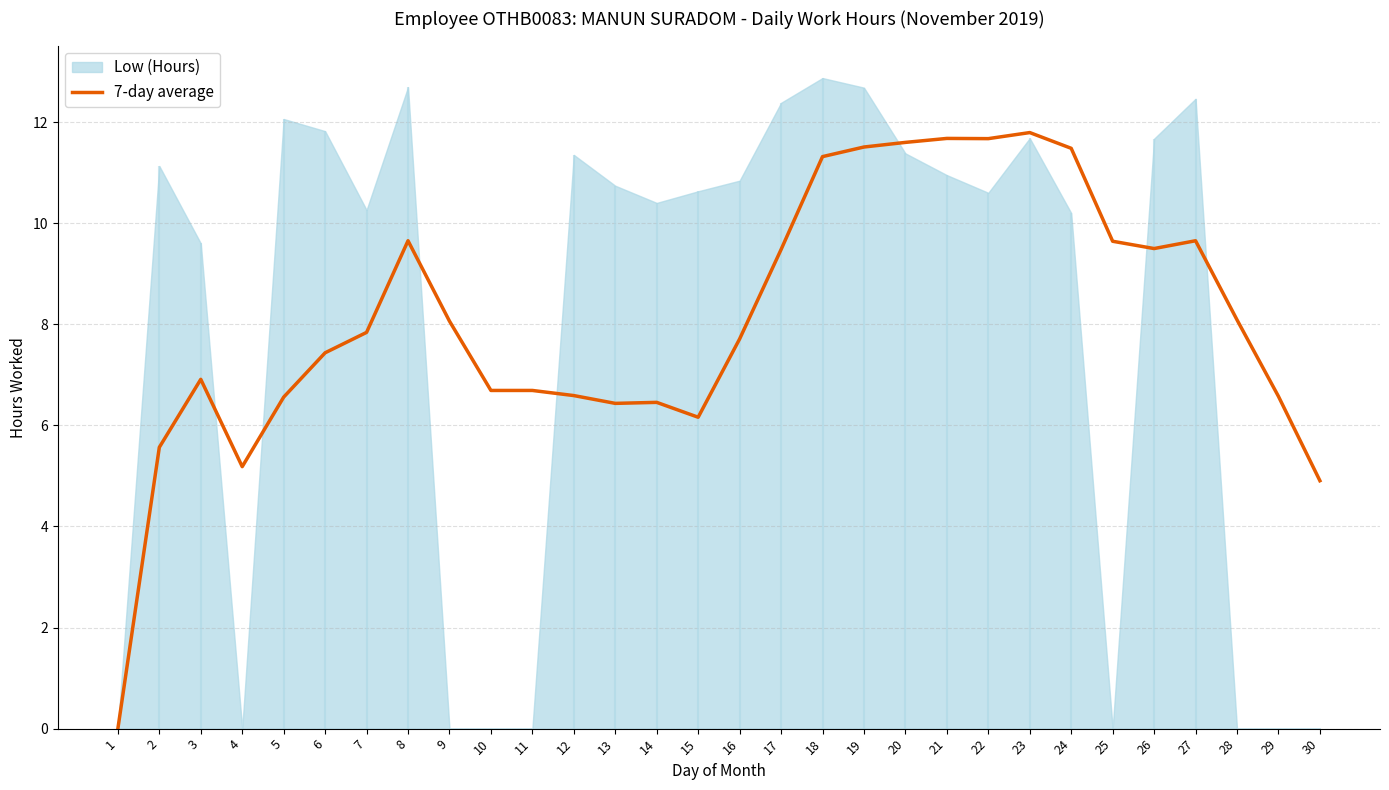

Is it true that 7-day average equals 9.1 at 15?

False